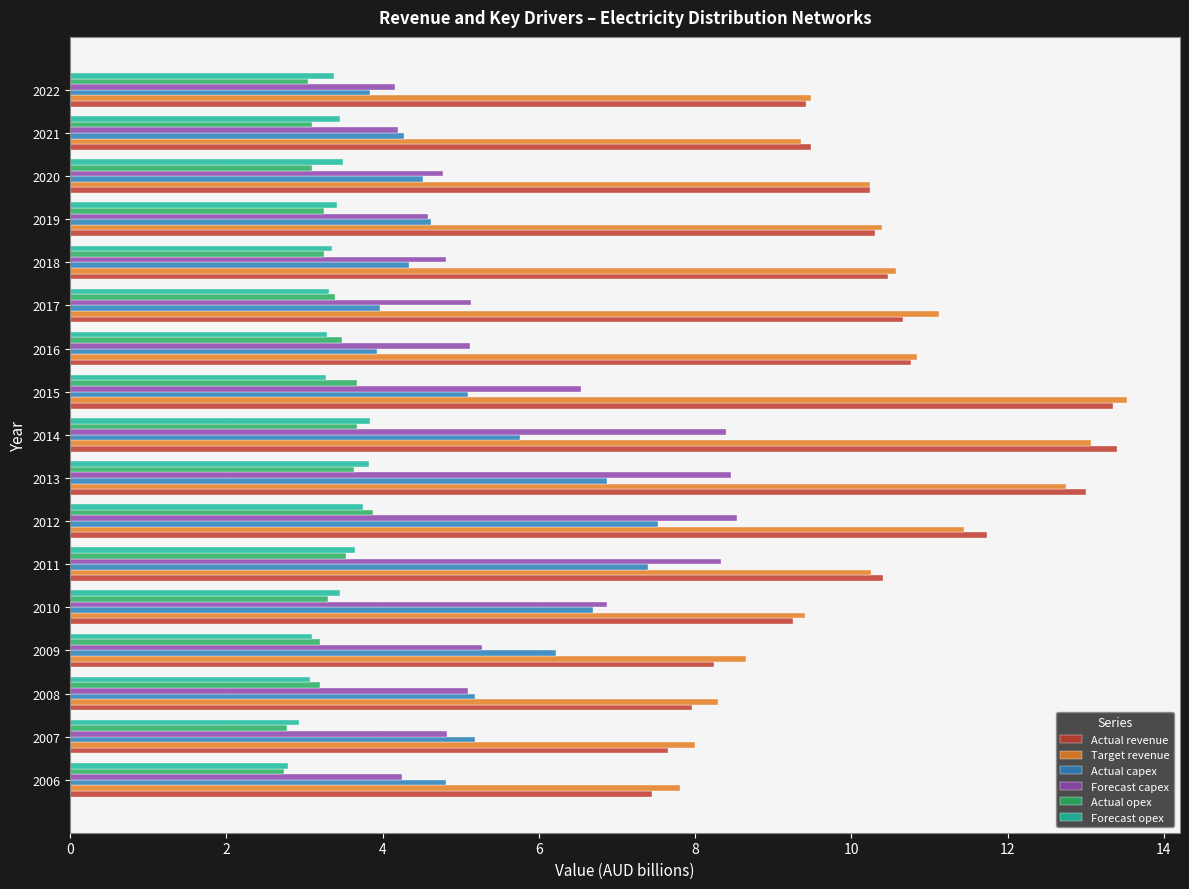

What is the sum of all Actual capex values?

90.2